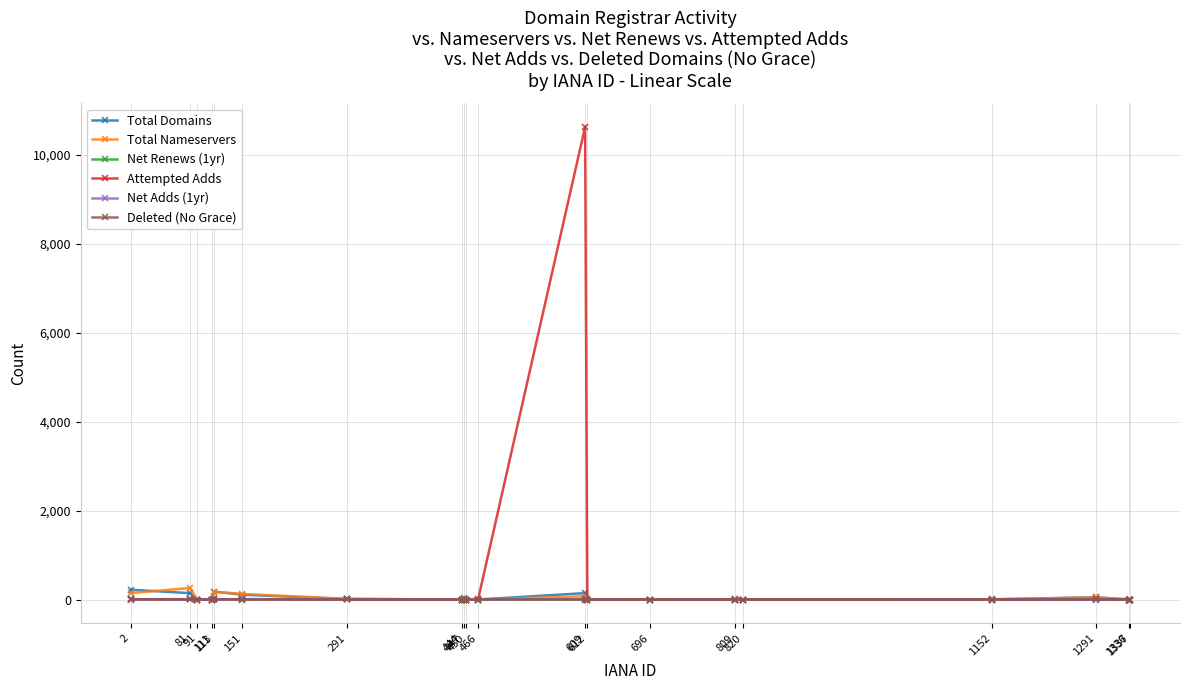

Count the number of categories in the chart.

20